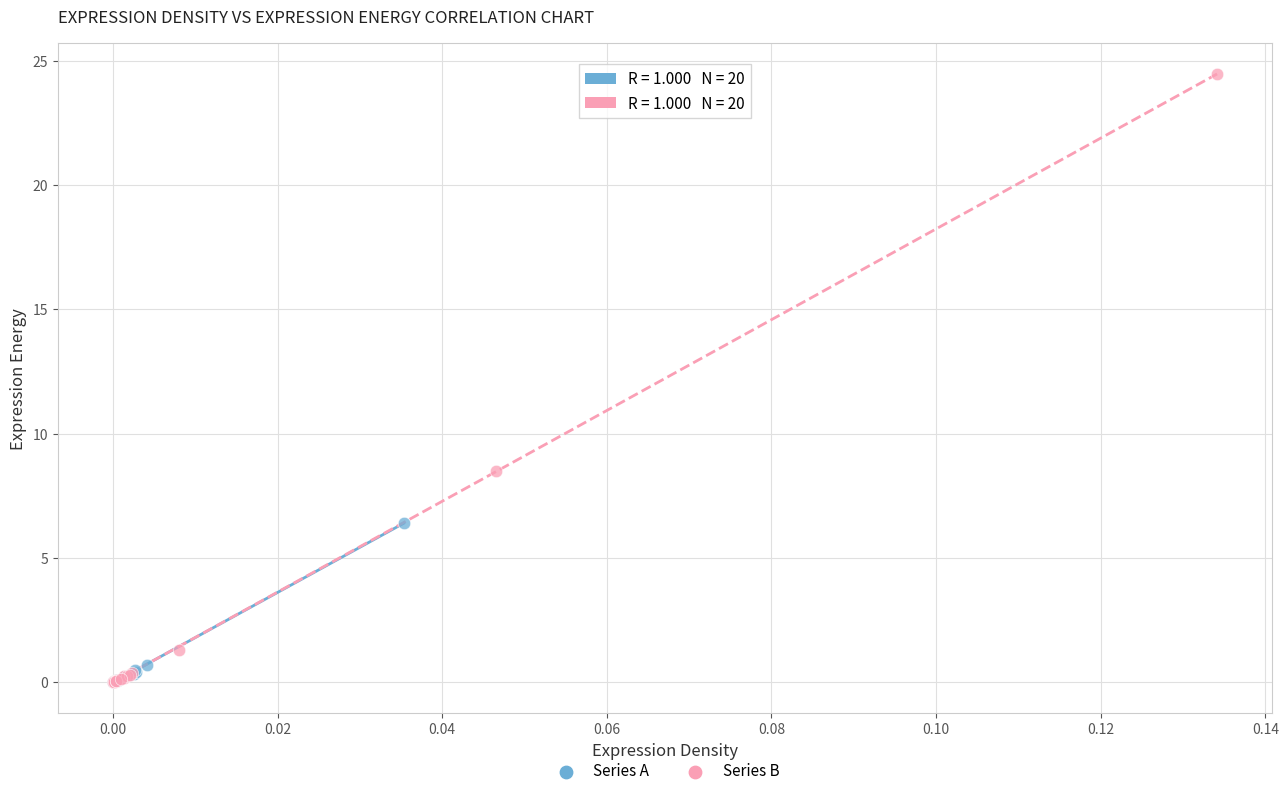

Which series has the widest spread of Y values?

Series B